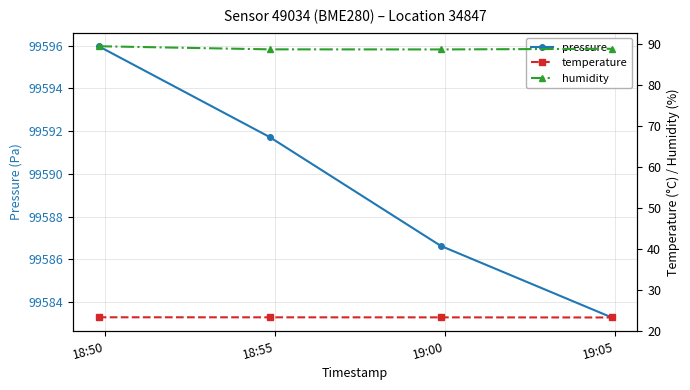

What is the value of the pressure point at the 2nd from the left?

99591.7